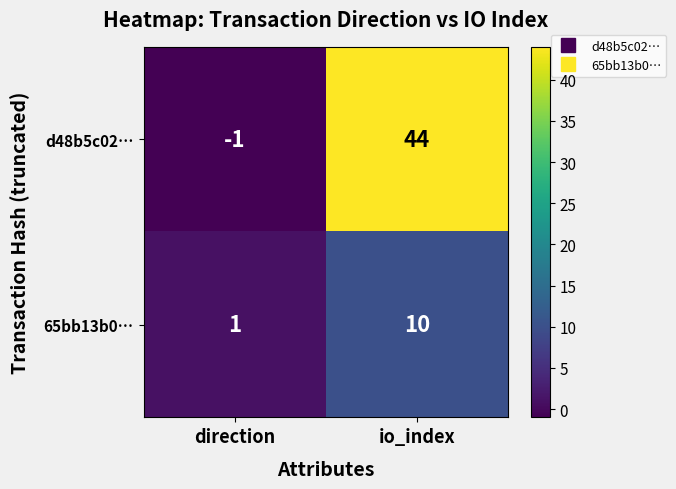

What is the sum of all 65bb13b0… values?

11